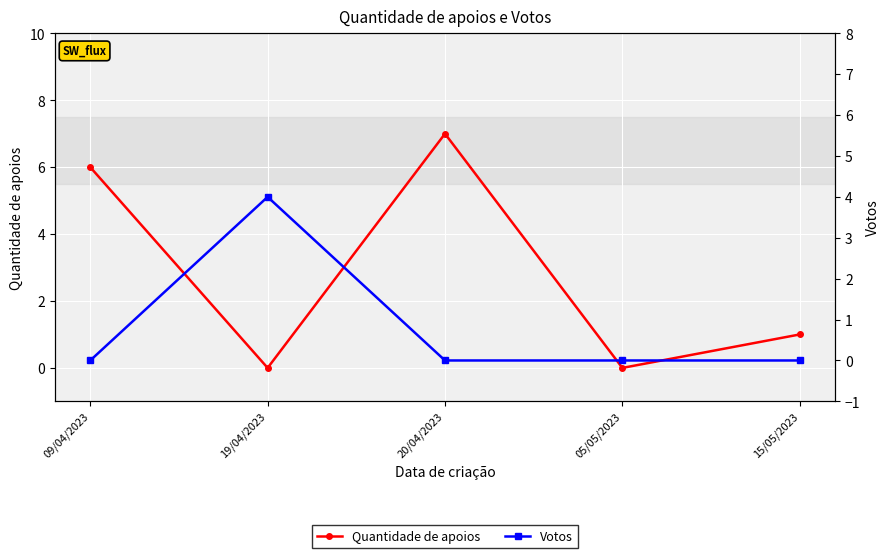

What is the difference between the maximum and second lowest values in the Quantidade de apoios series?

7